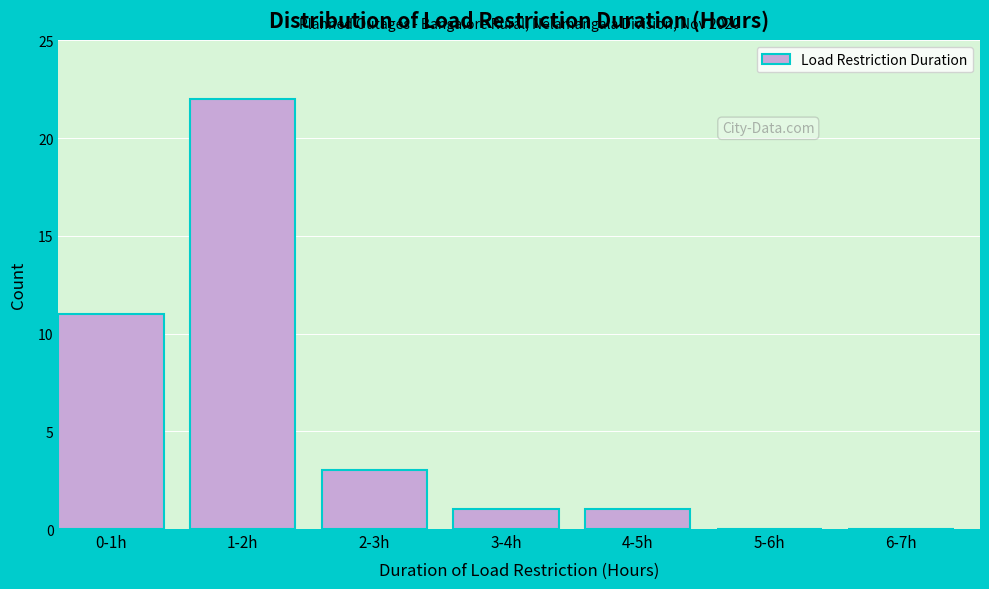

Reading left to right, list all the values displayed in this chart.

0-1h=11	1-2h=22	2-3h=3	3-4h=1	4-5h=1	5-6h=0	6-7h=0